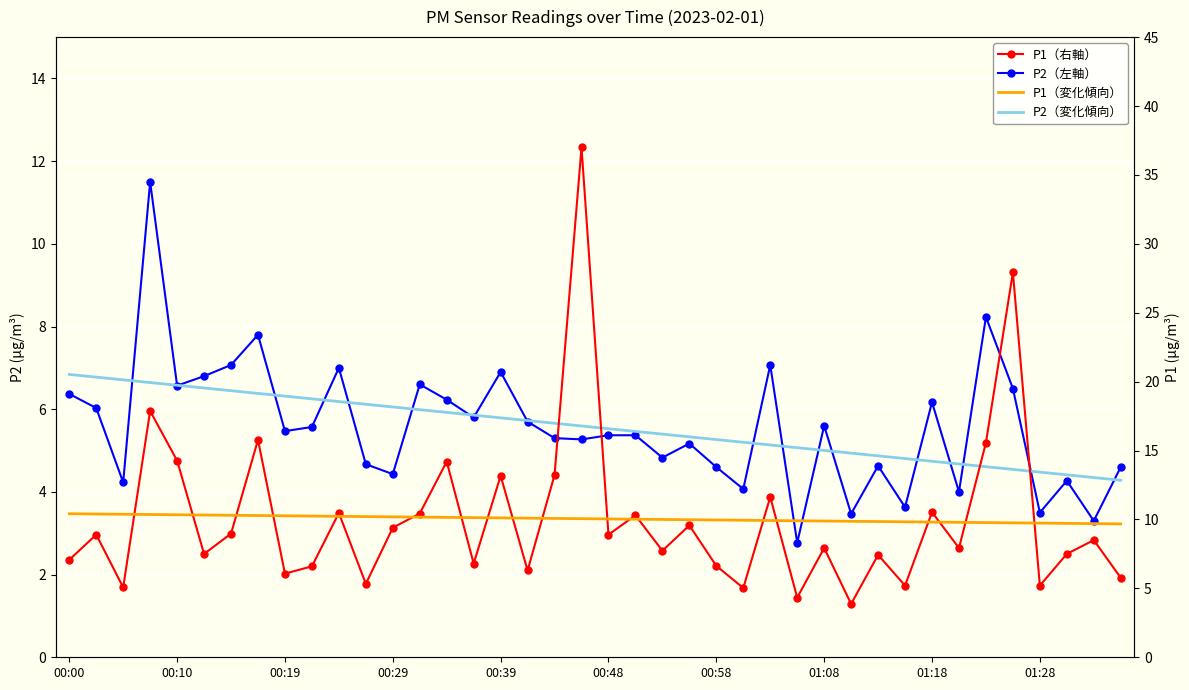

The value of P2（左軸） at 22 is 1.7. True or false?

False